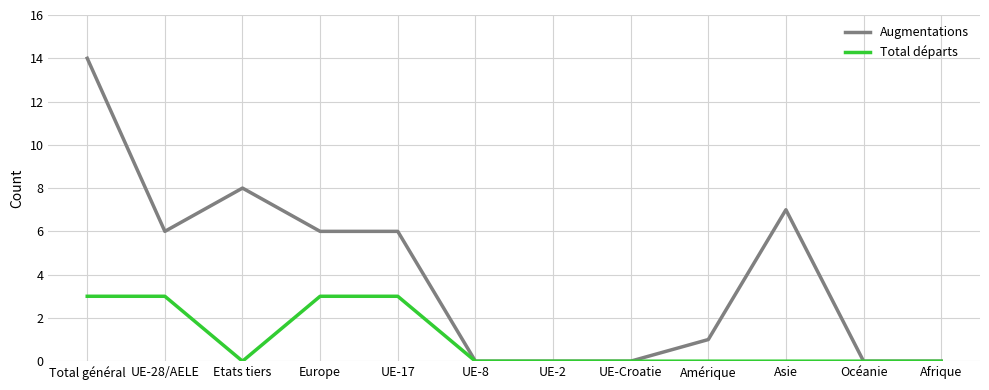

Count the Total départs values in the range 0 to 3.

12